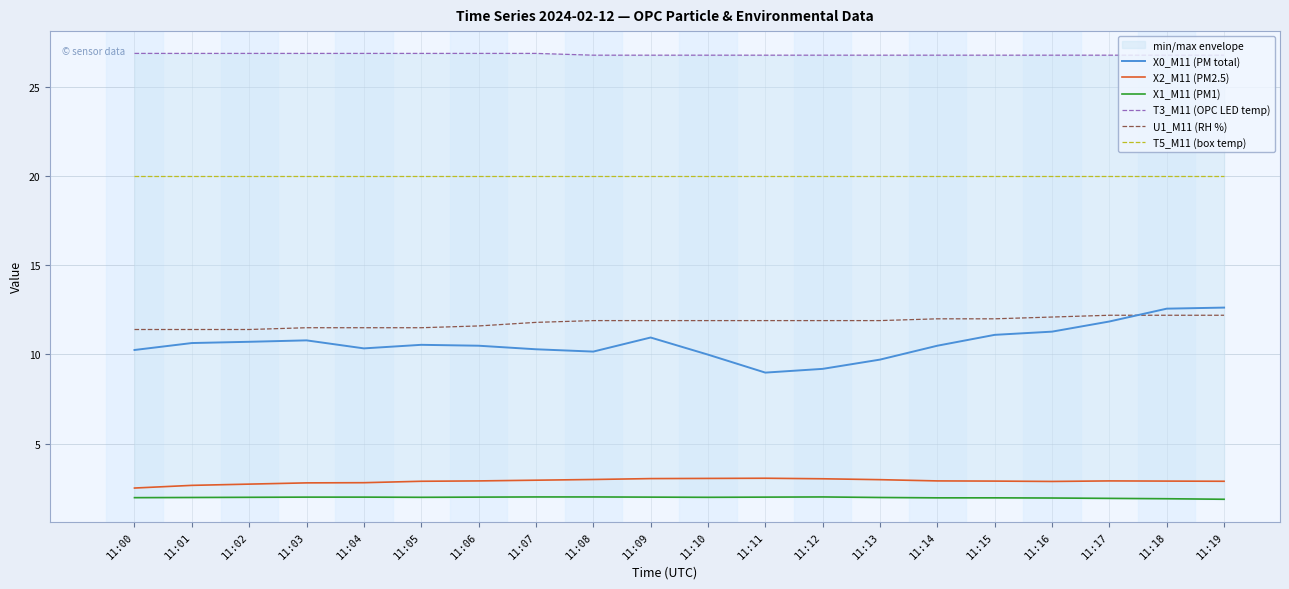

The value of X1_M11 (PM1) at 11:11 is 3.5. True or false?

False